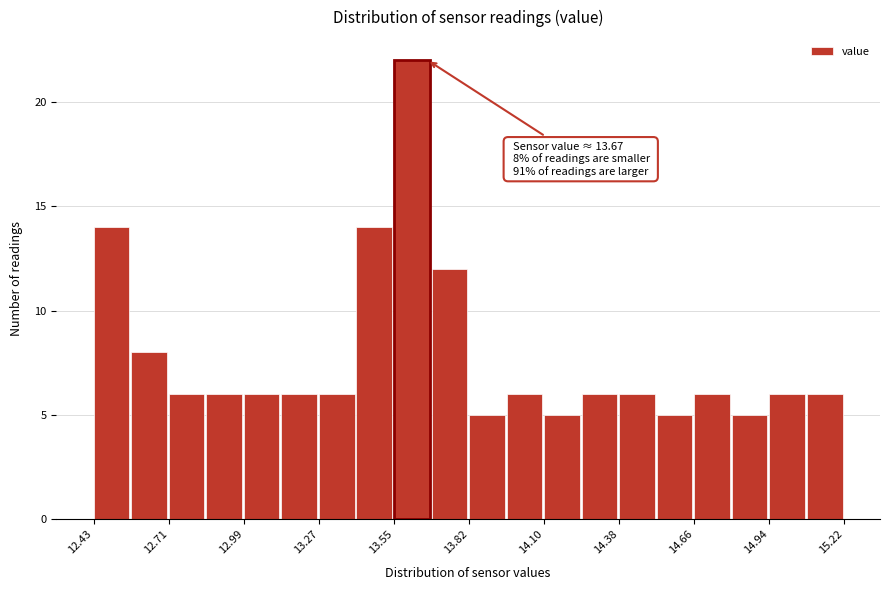

Around what value on the x-axis is the tallest bar? Give the approximate position of its centre, as read against the axis.

13.60